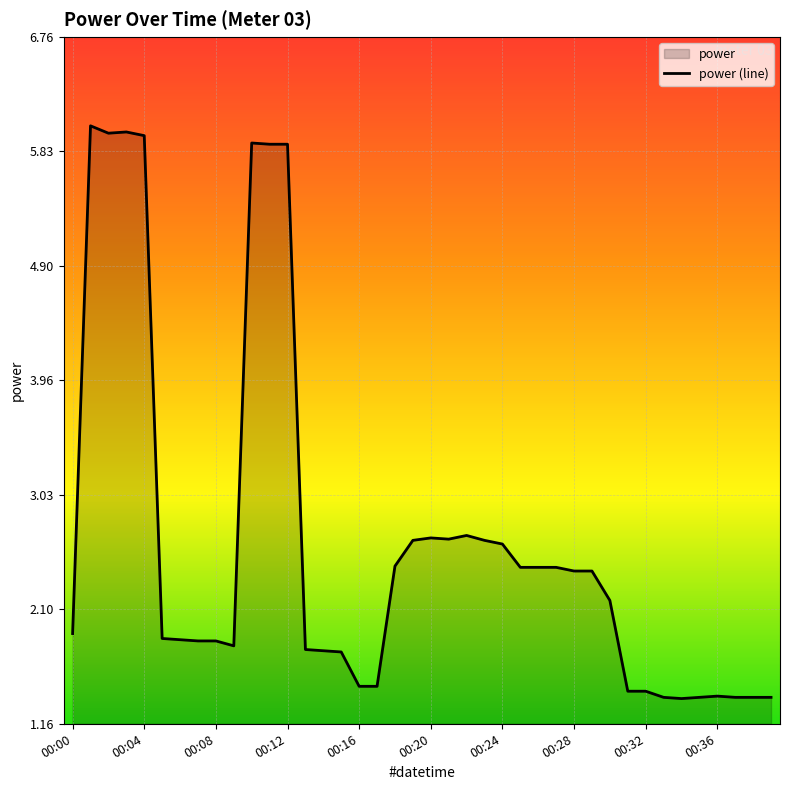

Count the number of values greater than 2.

20